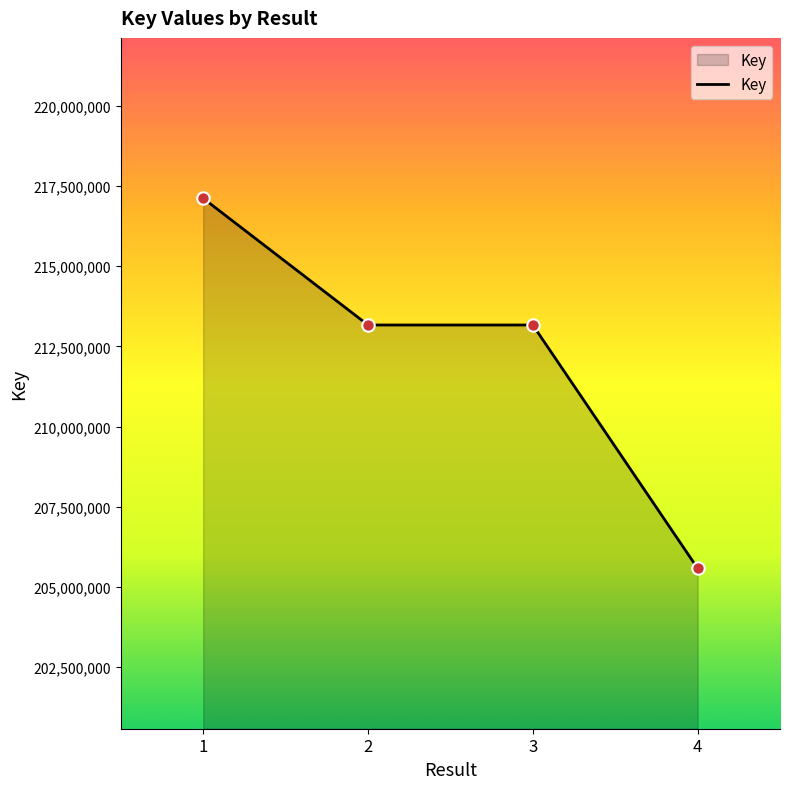

What is the change in value from 1 to 4?

-11532601